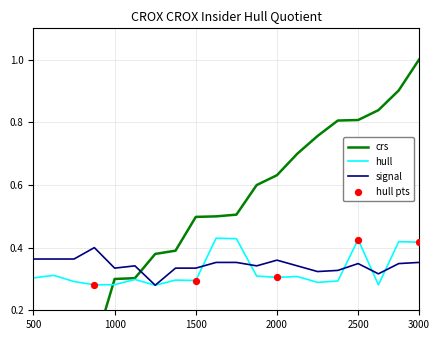

Is it true that hull equals 0.3 at 2000?

True